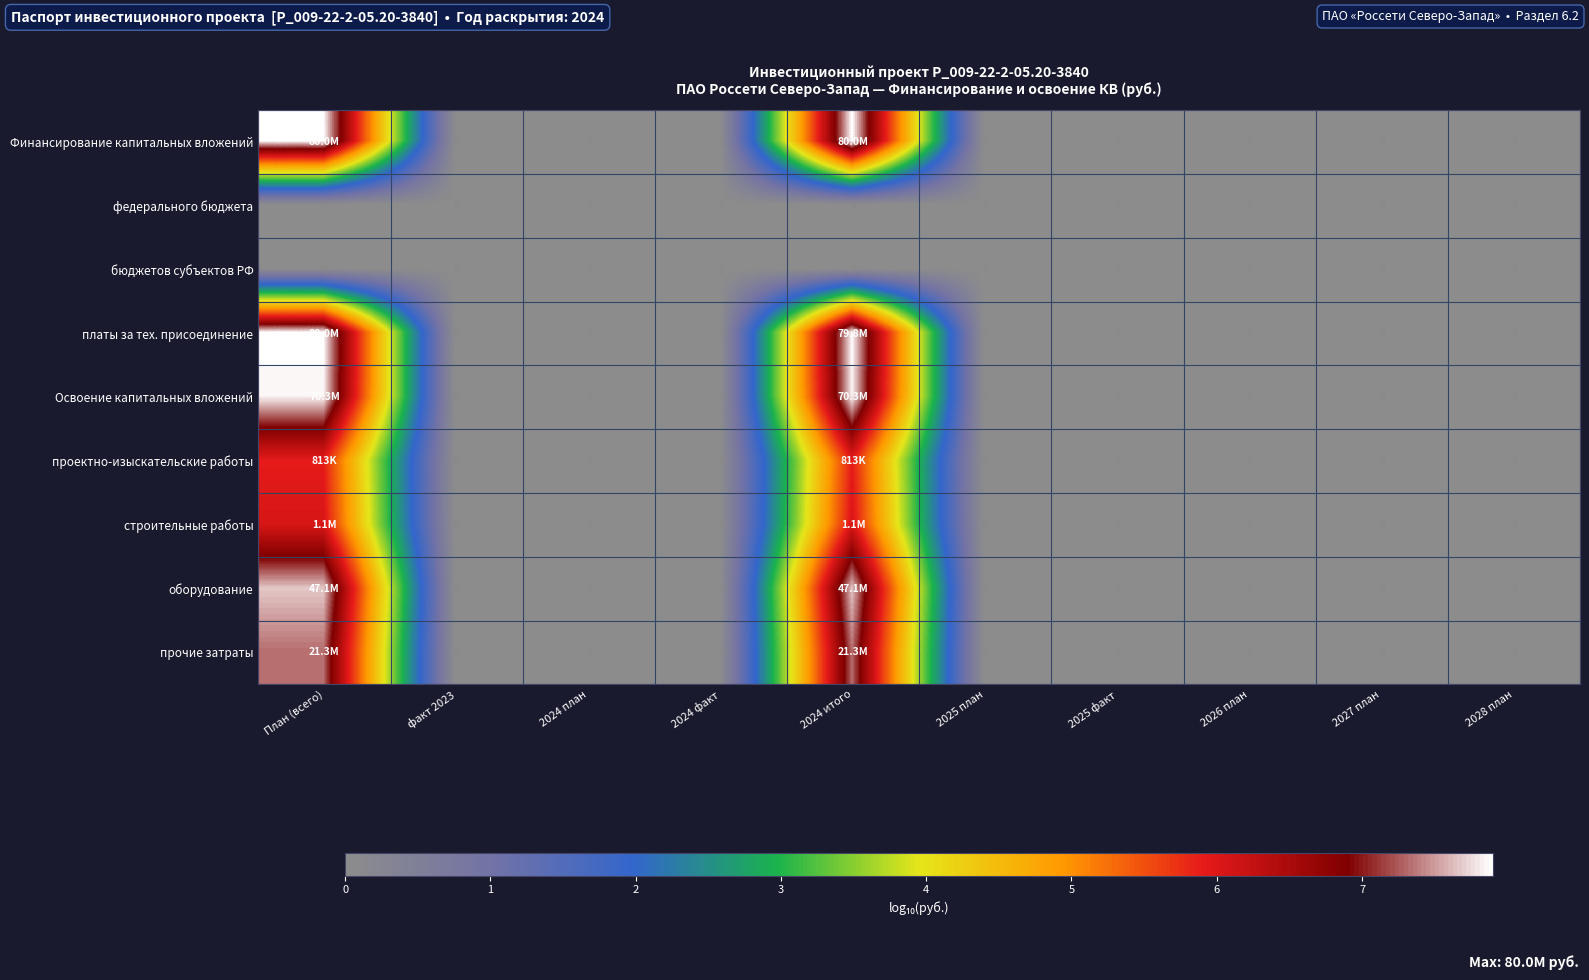

Rank the series at 2024 итого from lowest to highest value.

федерального бюджета, бюджетов субъектов РФ, проектно-изыскательские работы, строительные работы, прочие затраты, оборудование, Освоение капитальных вложений, платы за тех. присоединение, Финансирование капитальных вложений